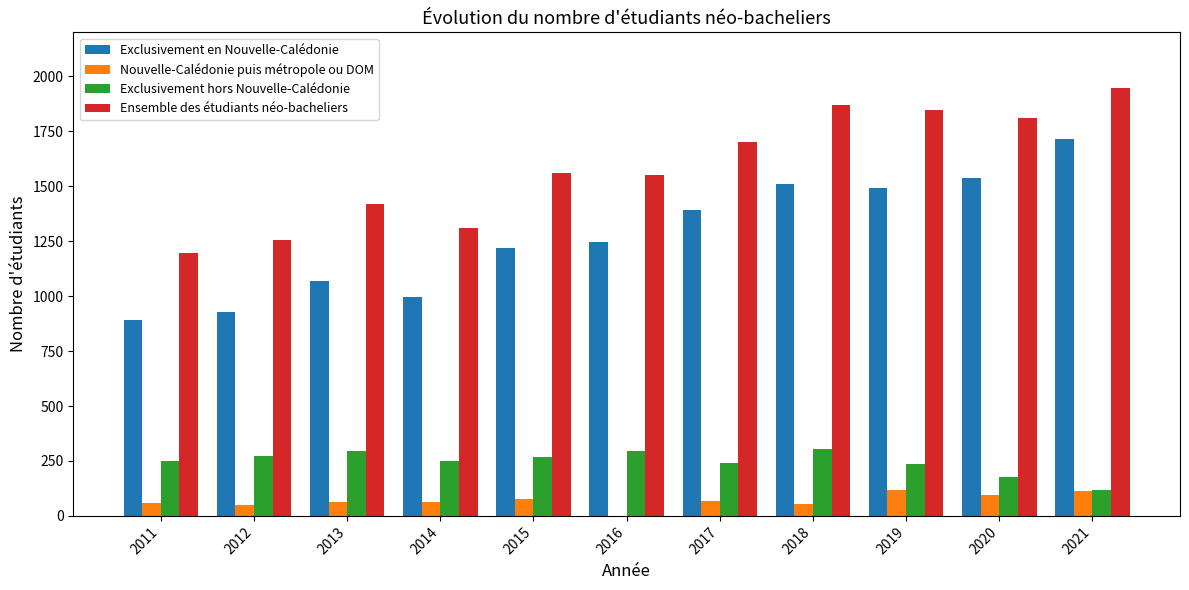

What is the total value across all series at 2015?

3120